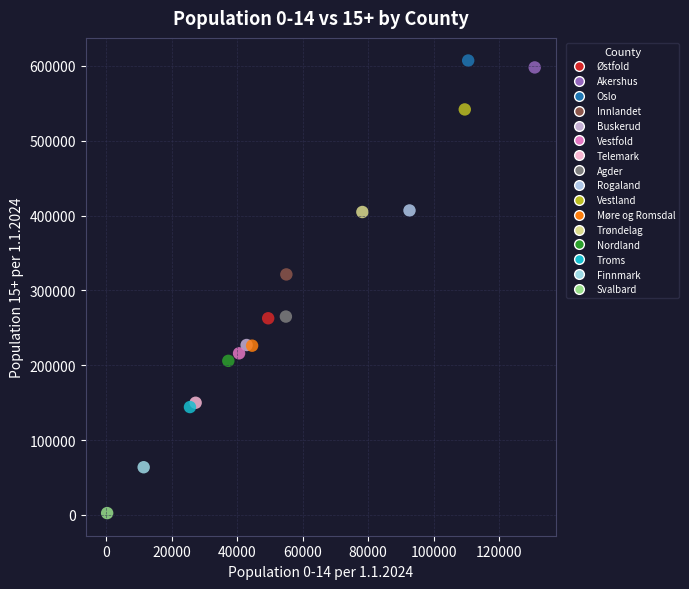

What are all the series names shown in the legend?

Østfold, Akershus, Oslo, Innlandet, Buskerud, Vestfold, Telemark, Agder, Rogaland, Vestland, Møre og Romsdal, Trøndelag, Nordland, Troms, Finnmark, Svalbard